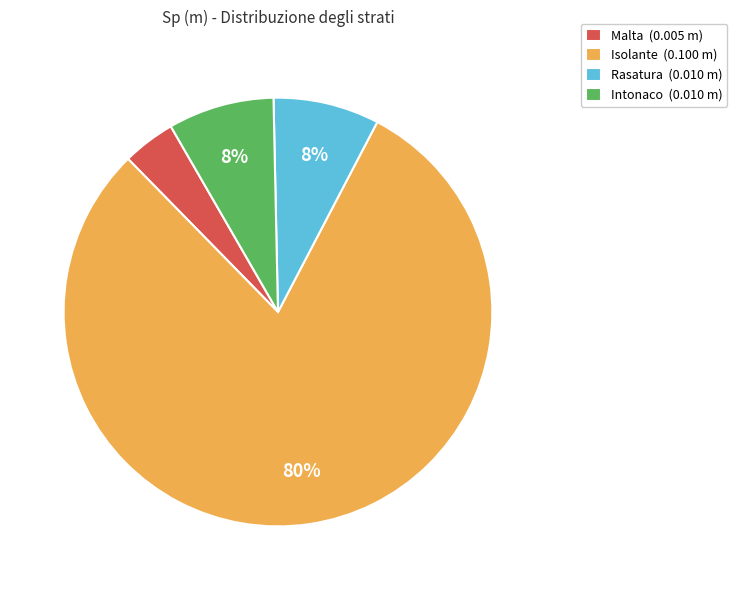

To the nearest percent, what is the combined percentage of Rasatura and Intonaco?

16%